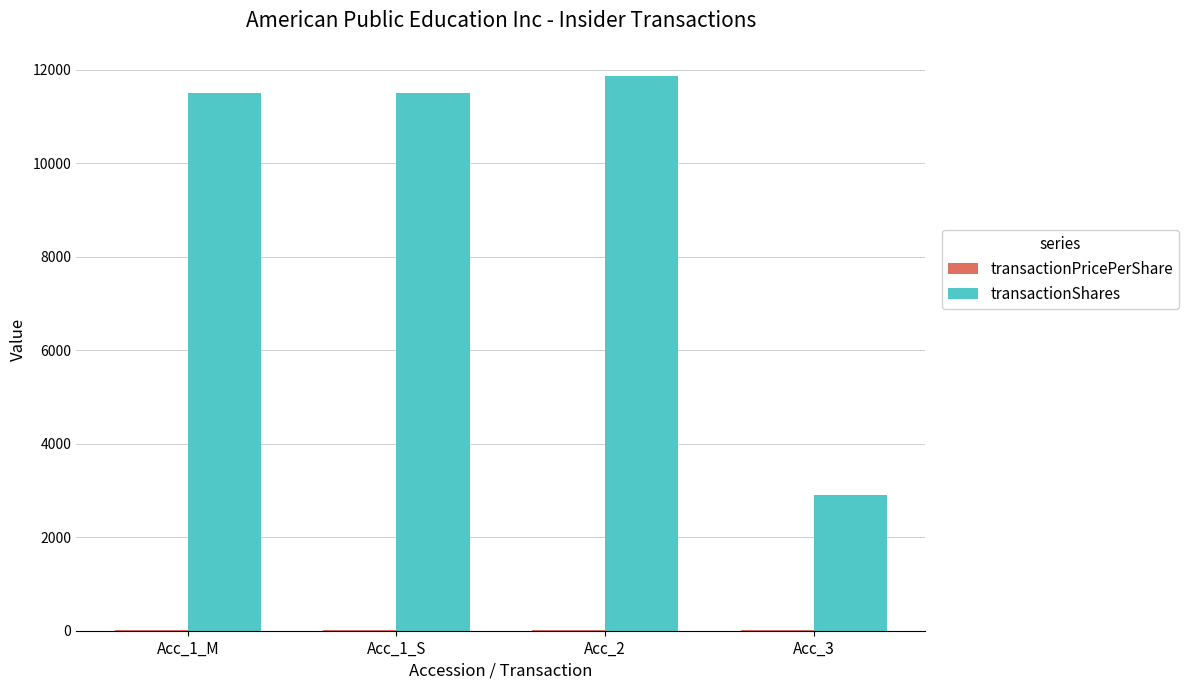

Which series has the largest total across all categories?

transactionShares